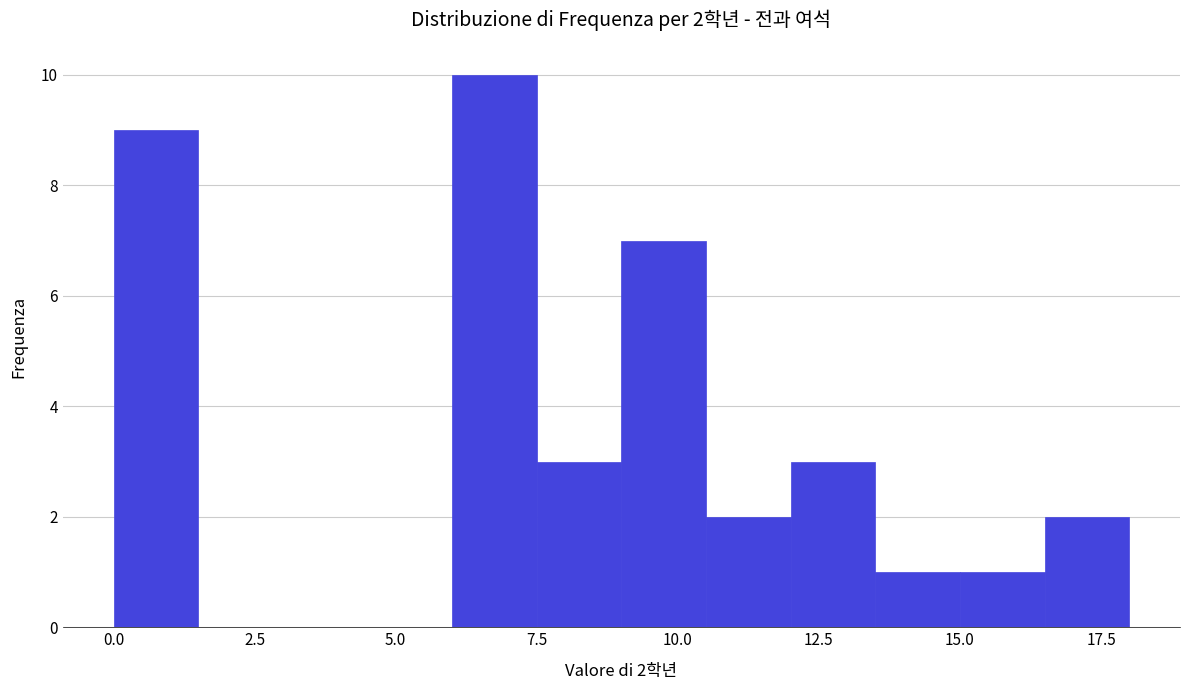

Around what value on the x-axis is the tallest bar? Give the approximate position of its centre, as read against the axis.

7.0